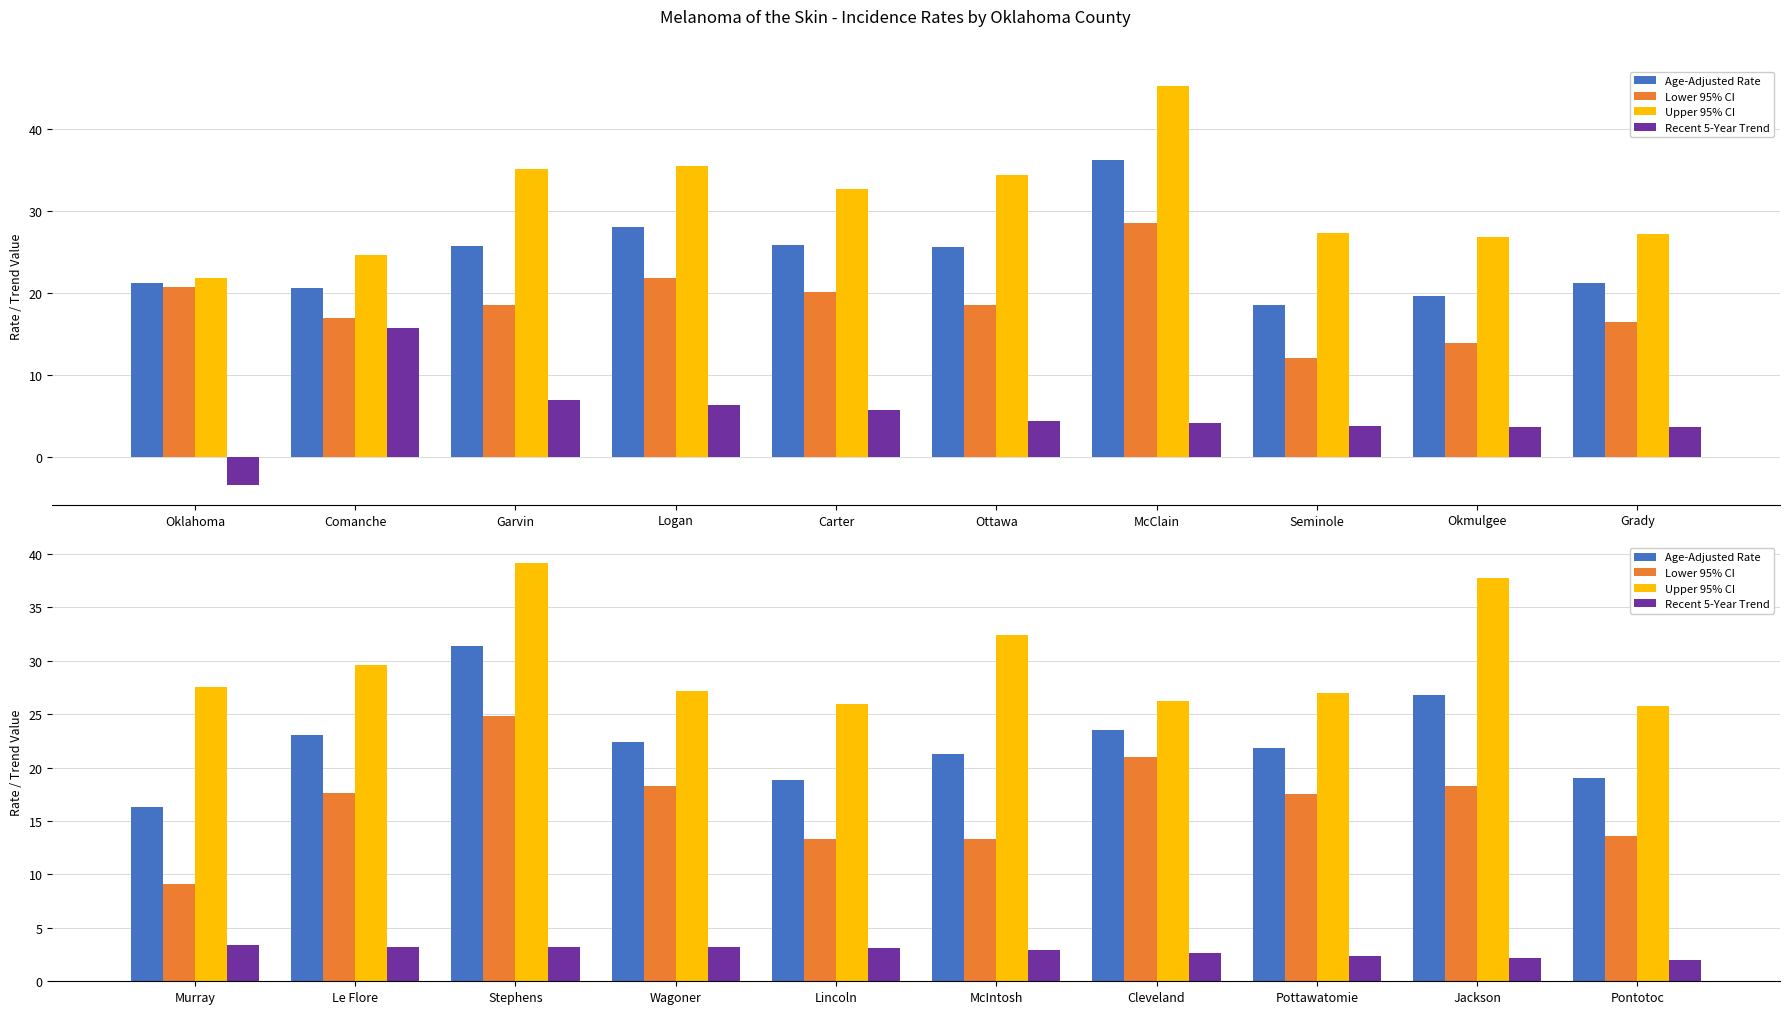

Rank the series at Jackson from lowest to highest value.

Recent 5-Year Trend, Lower 95% CI, Age-Adjusted Rate, Upper 95% CI